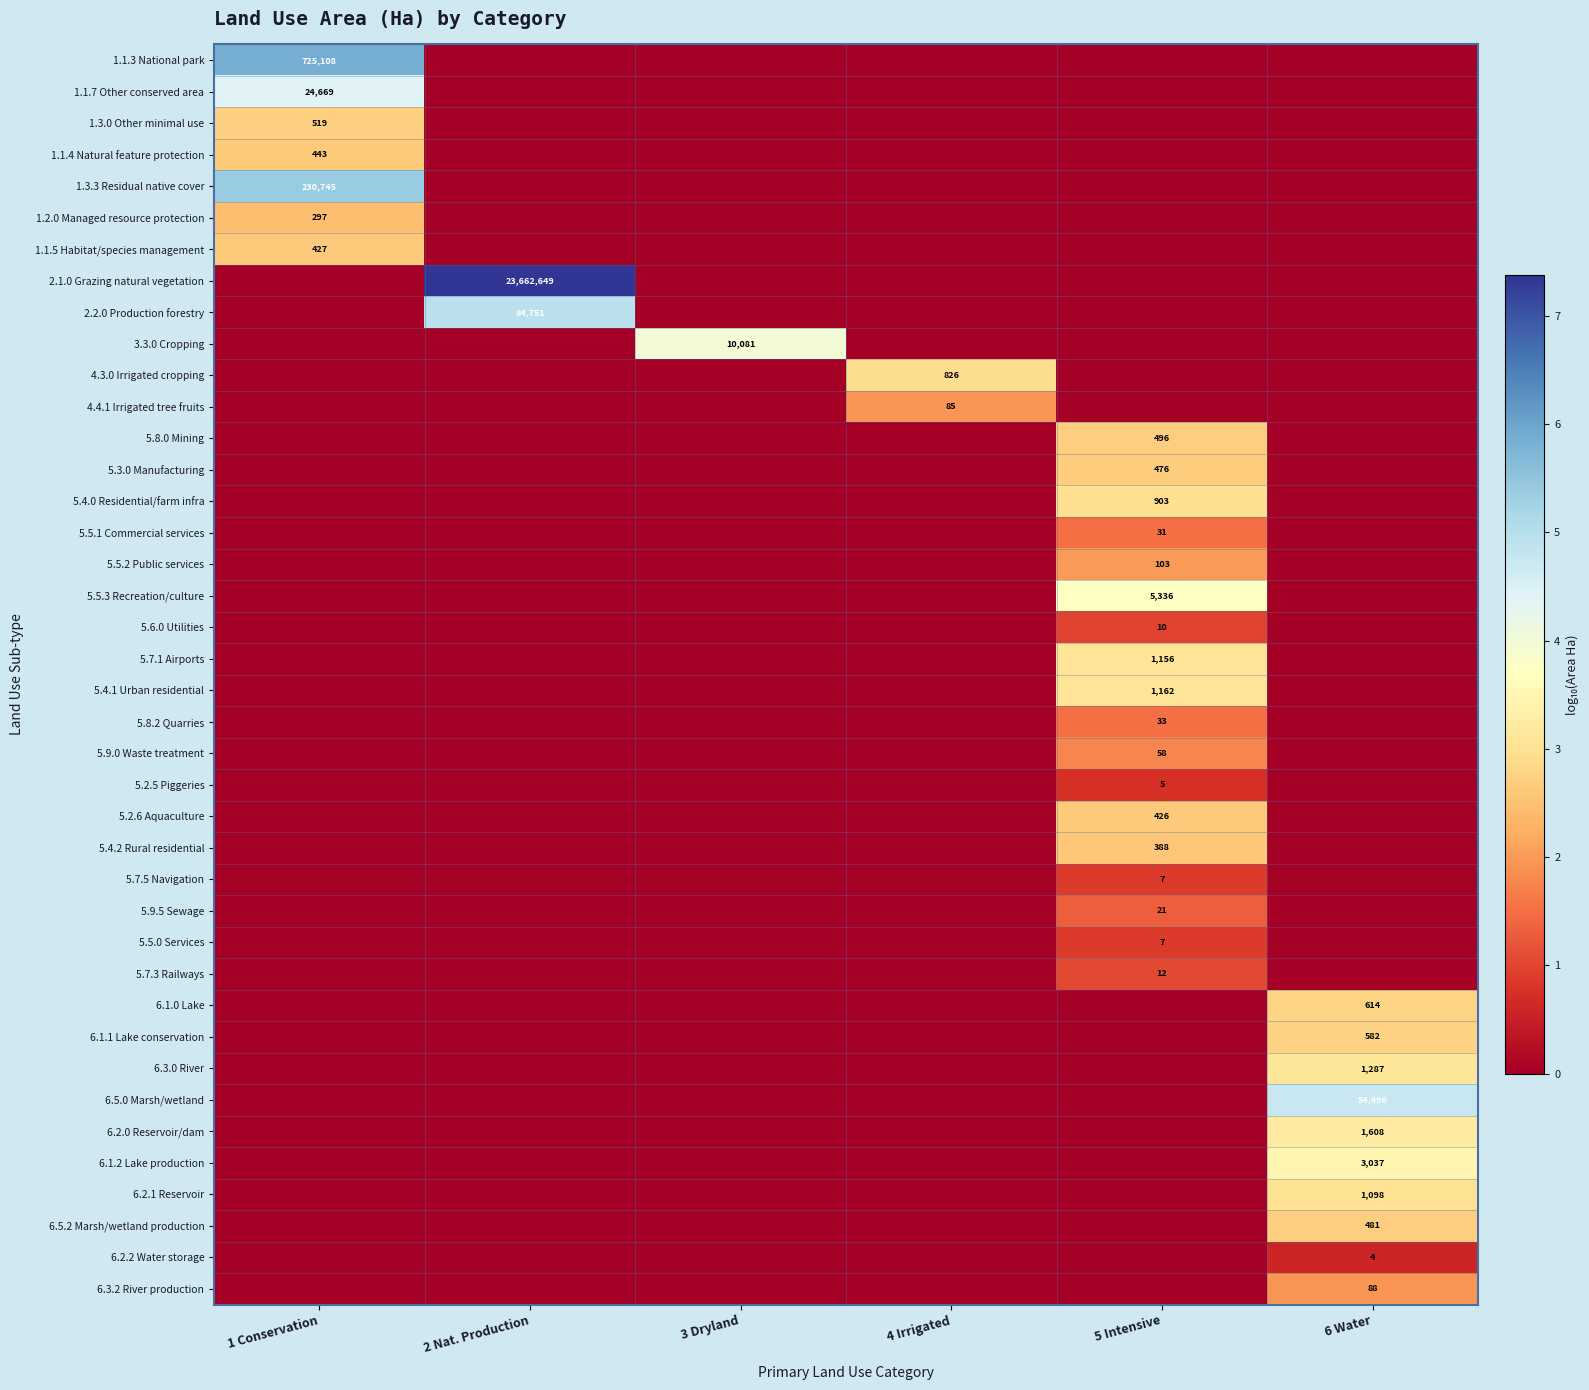

Which category has the highest value in the 5.9.0 Waste treatment series?

5 Intensive